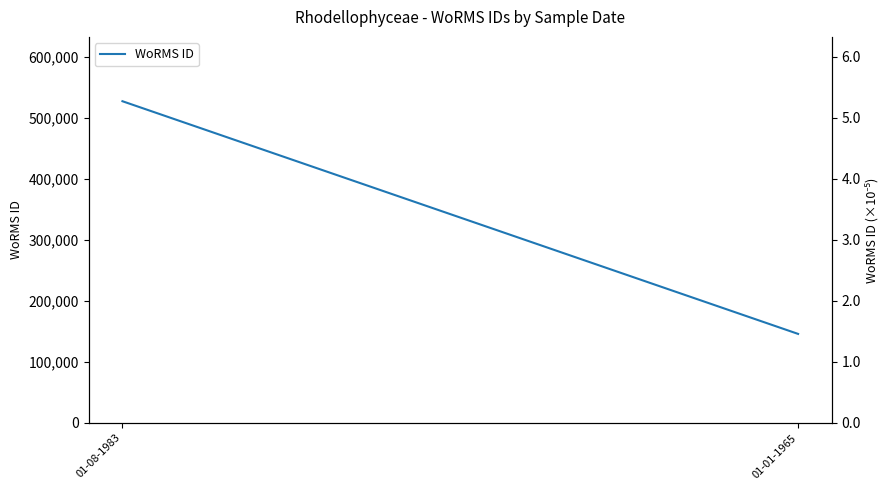

Does the chart have visible grid lines?

No